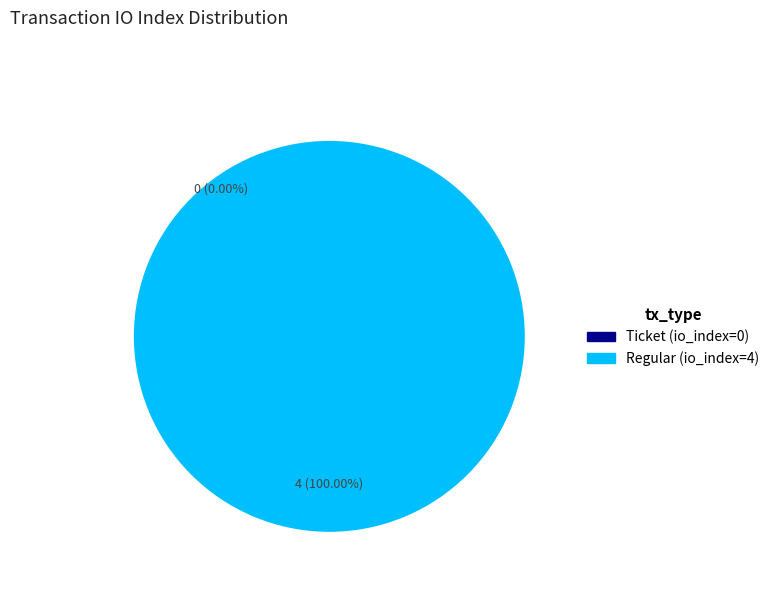

What is the total percentage of Regular (io_index=4) and Ticket (io_index=0)?

100.0%